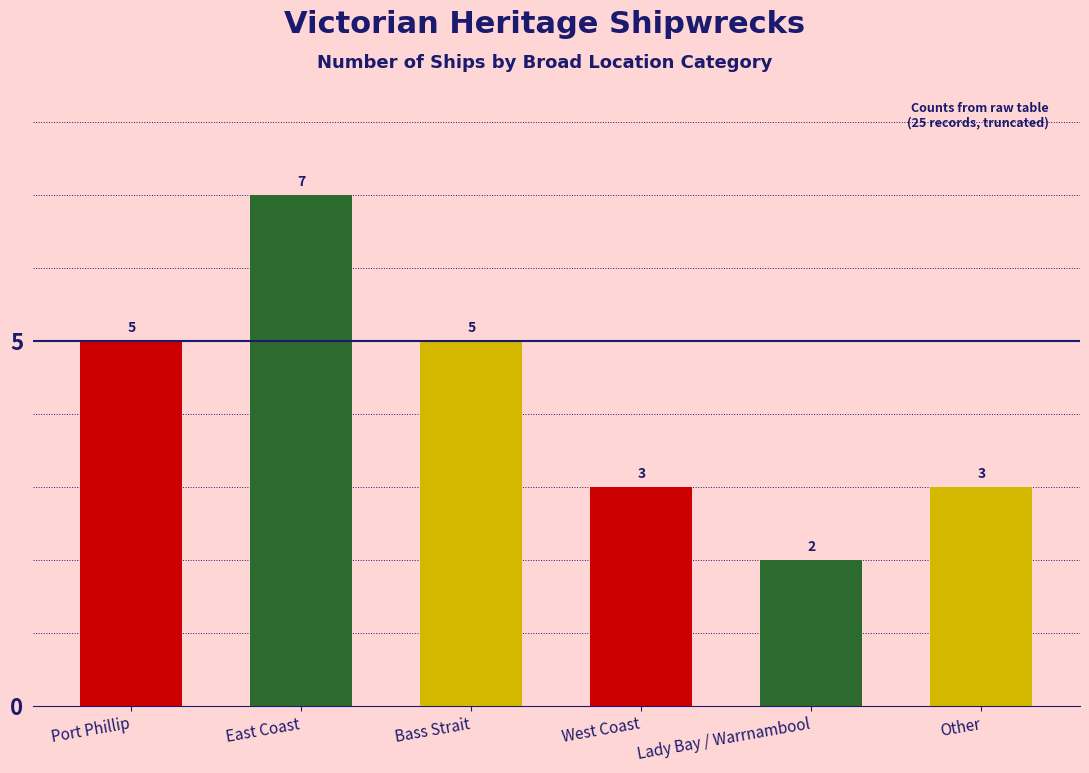

At which category does the chart reach its minimum across all series?

Lady Bay / Warrnambool